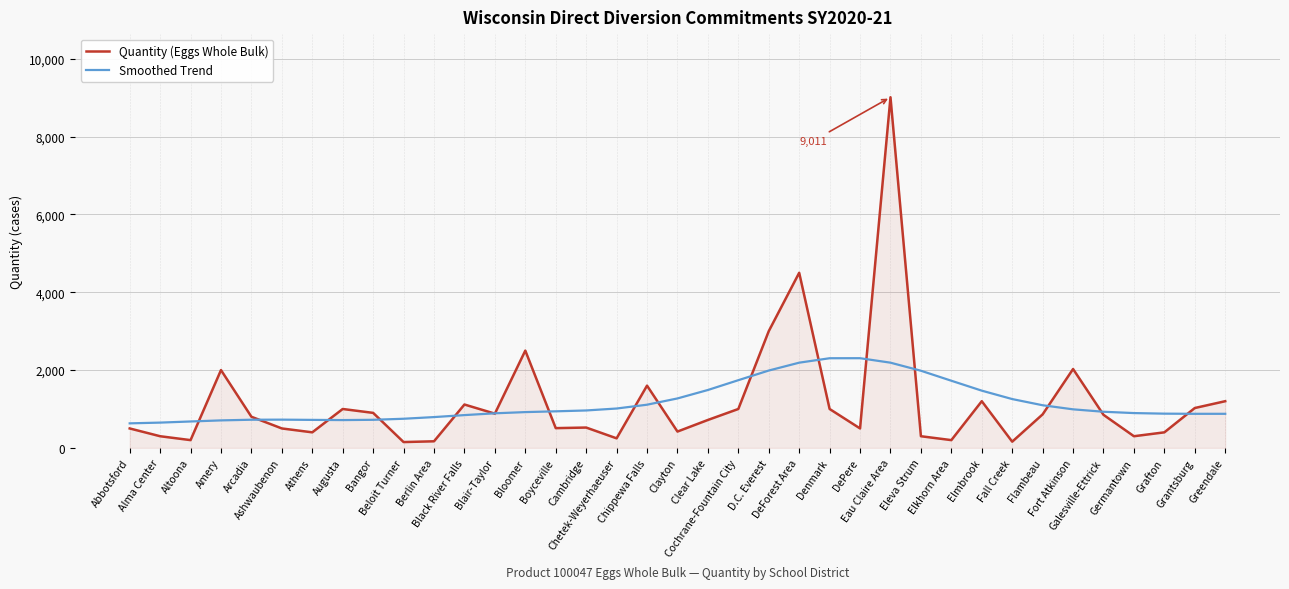

Does the chart have visible grid lines?

Yes